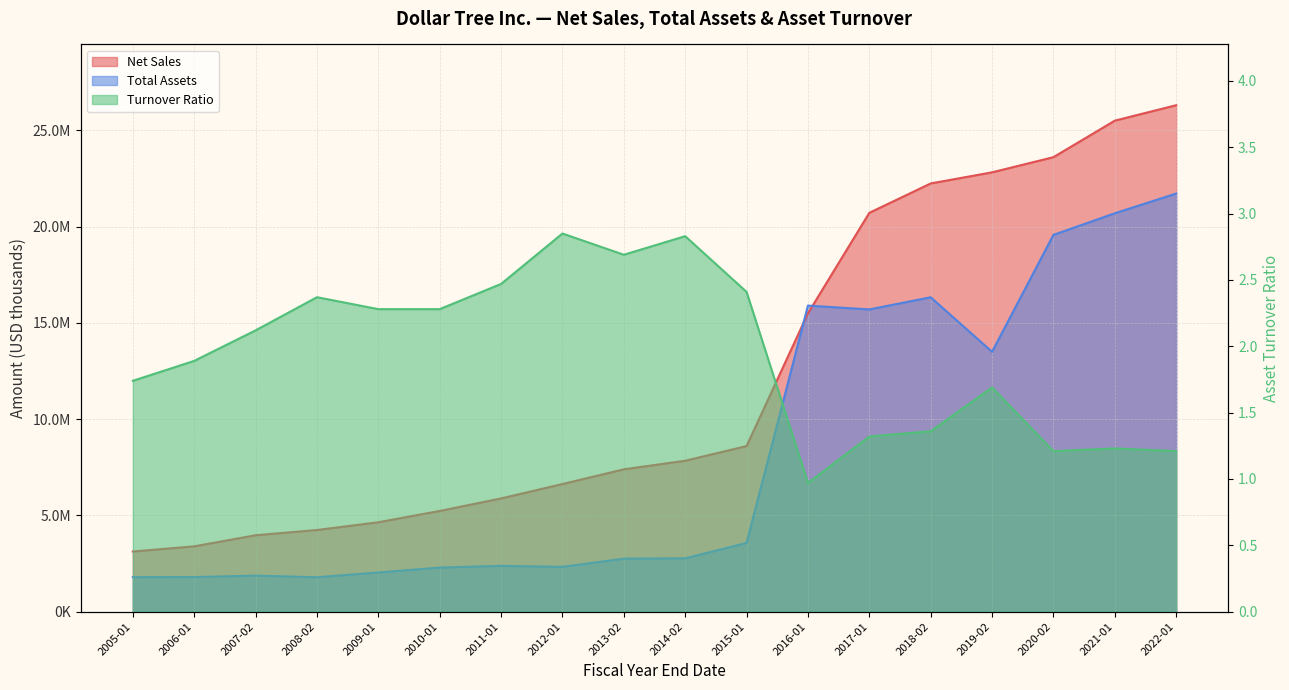

The Total Assets series shows 33353416.5 at 2020-02. True or false?

False